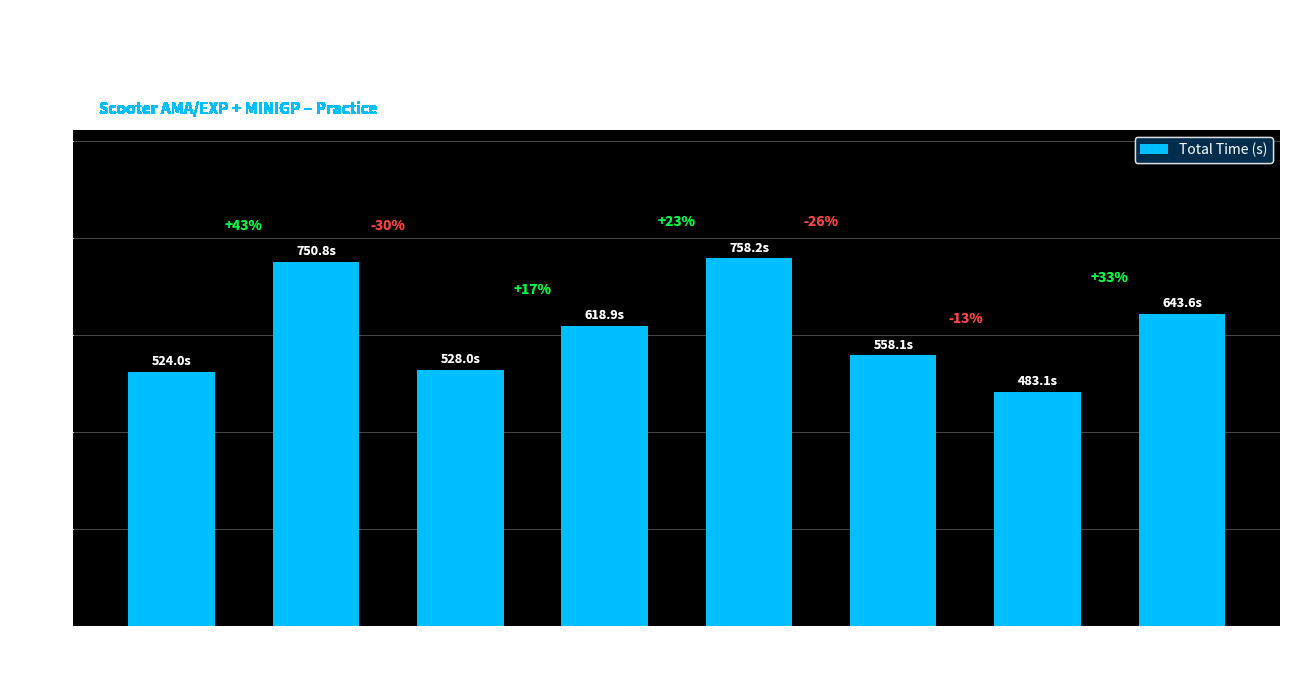

How many bars are there in total?

8